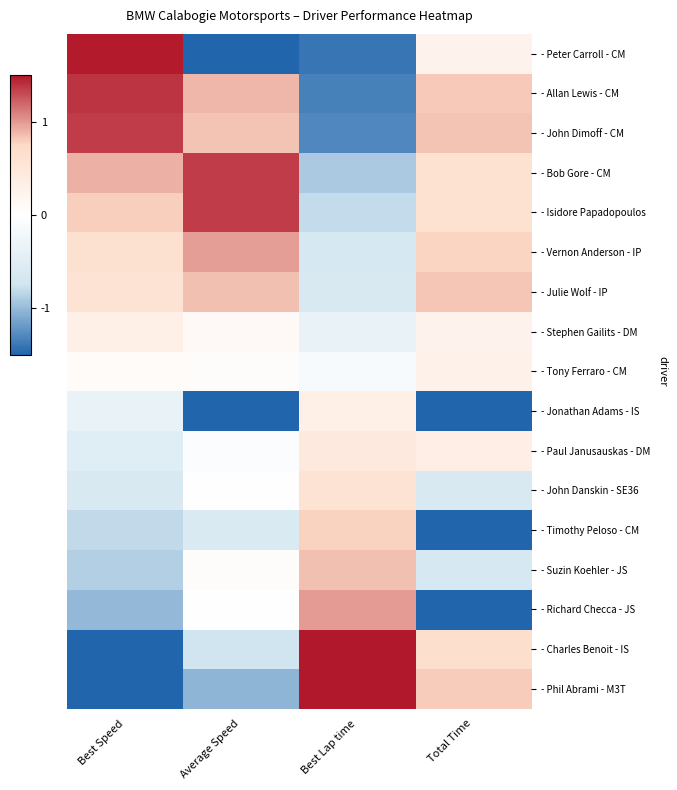

Reading left to right, what are all the values shown in this chart?

- Peter Carroll - CM: Best Speed=1.5	Average Speed=-2.0	Best Lap time=-1.4	Total Time=0.3
- Allan Lewis - CM: Best Speed=1.4	Average Speed=0.9	Best Lap time=-1.3	Total Time=0.8
- John Dimoff - CM: Best Speed=1.4	Average Speed=0.8	Best Lap time=-1.3	Total Time=0.8
- Bob Gore - CM: Best Speed=0.9	Average Speed=1.4	Best Lap time=-0.9	Total Time=0.6
- Isidore Papadopoulos: Best Speed=0.8	Average Speed=1.4	Best Lap time=-0.8	Total Time=0.6
- Vernon Anderson - IP: Best Speed=0.6	Average Speed=1.0	Best Lap time=-0.6	Total Time=0.8
- Julie Wolf - IP: Best Speed=0.6	Average Speed=0.8	Best Lap time=-0.6	Total Time=0.8
- Stephen Gailits - DM: Best Speed=0.3	Average Speed=0.1	Best Lap time=-0.4	Total Time=0.3
- Tony Ferraro - CM: Best Speed=0.1	Average Speed=0.0	Best Lap time=-0.1	Total Time=0.3
- Jonathan Adams - IS: Best Speed=-0.4	Average Speed=-2.1	Best Lap time=0.3	Total Time=-1.9
- Paul Janusauskas - DM: Best Speed=-0.5	Average Speed=-0.1	Best Lap time=0.5	Total Time=0.3
- John Danskin - SE36: Best Speed=-0.6	Average Speed=0.0	Best Lap time=0.6	Total Time=-0.6
- Timothy Peloso - CM: Best Speed=-0.8	Average Speed=-0.6	Best Lap time=0.8	Total Time=-2.3
- Suzin Koehler - JS: Best Speed=-0.9	Average Speed=0.1	Best Lap time=0.8	Total Time=-0.6
- Richard Checca - JS: Best Speed=-1.0	Average Speed=-0.0	Best Lap time=1.0	Total Time=-1.6
- Charles Benoit - IS: Best Speed=-1.5	Average Speed=-0.7	Best Lap time=1.6	Total Time=0.7
- Phil Abrami - M3T: Best Speed=-1.8	Average Speed=-1.0	Best Lap time=2.0	Total Time=0.8